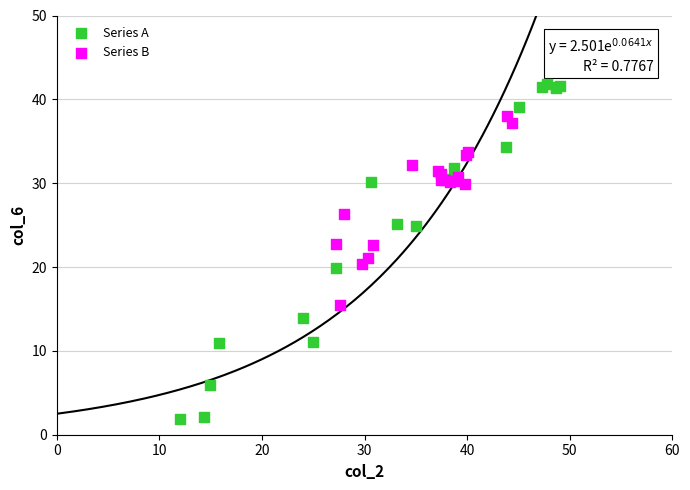

Which series reaches the maximum Y coordinate?

Series A